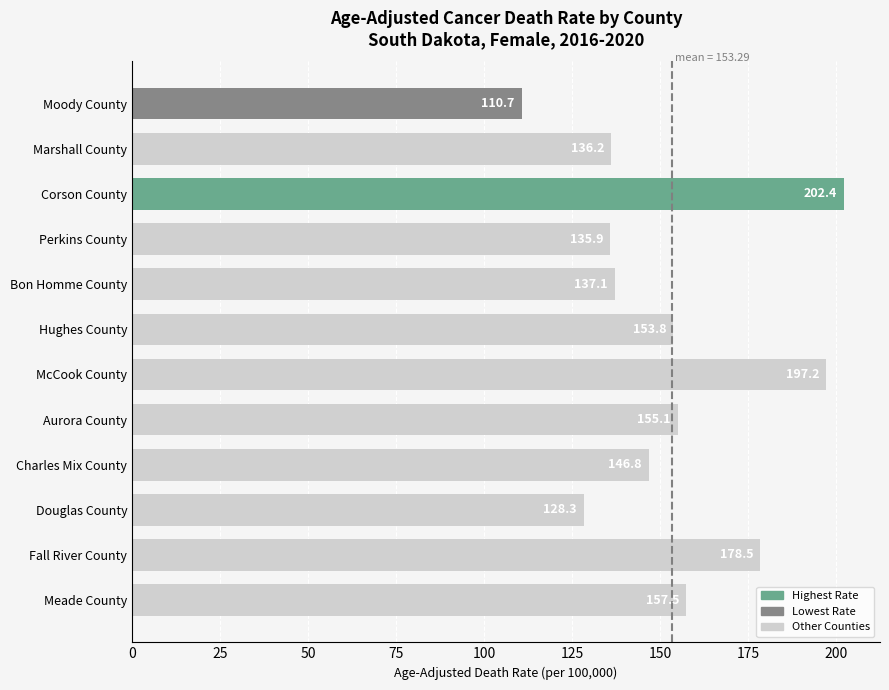

The chart shows a value of 192.3 at Charles Mix County. True or false?

False